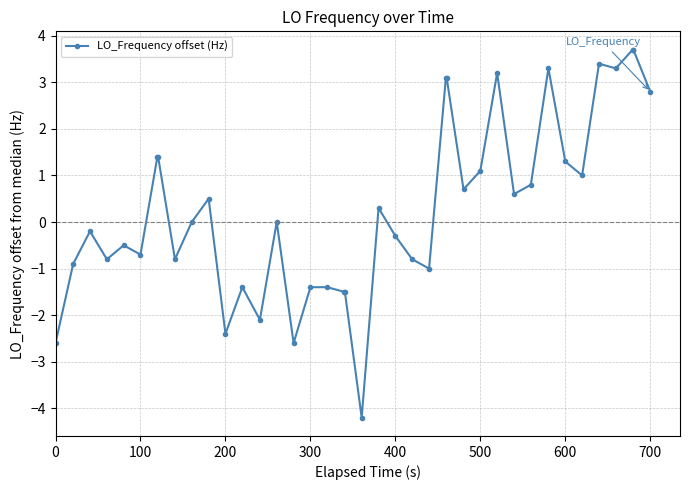

What is the difference between the maximum and minimum values?

7.9